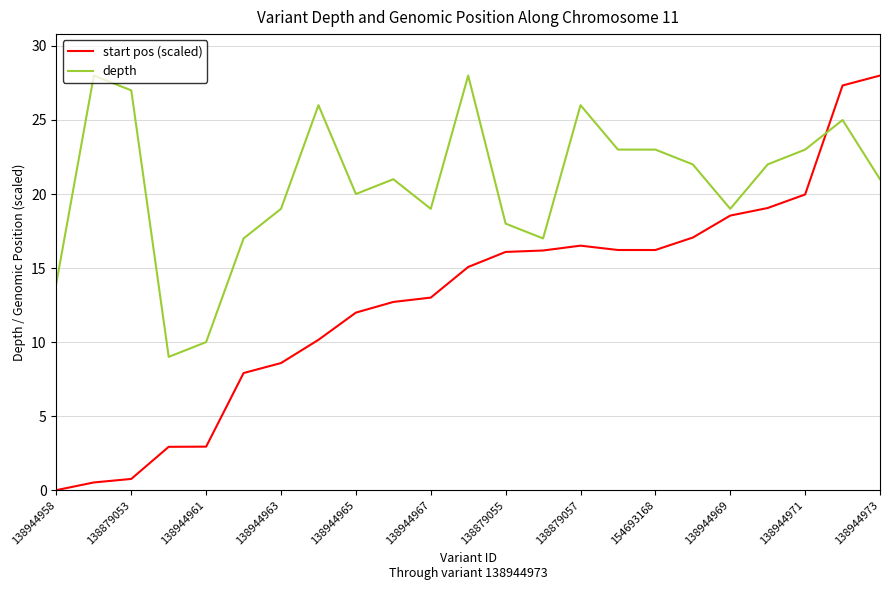

How many lines are shown in the chart?

2